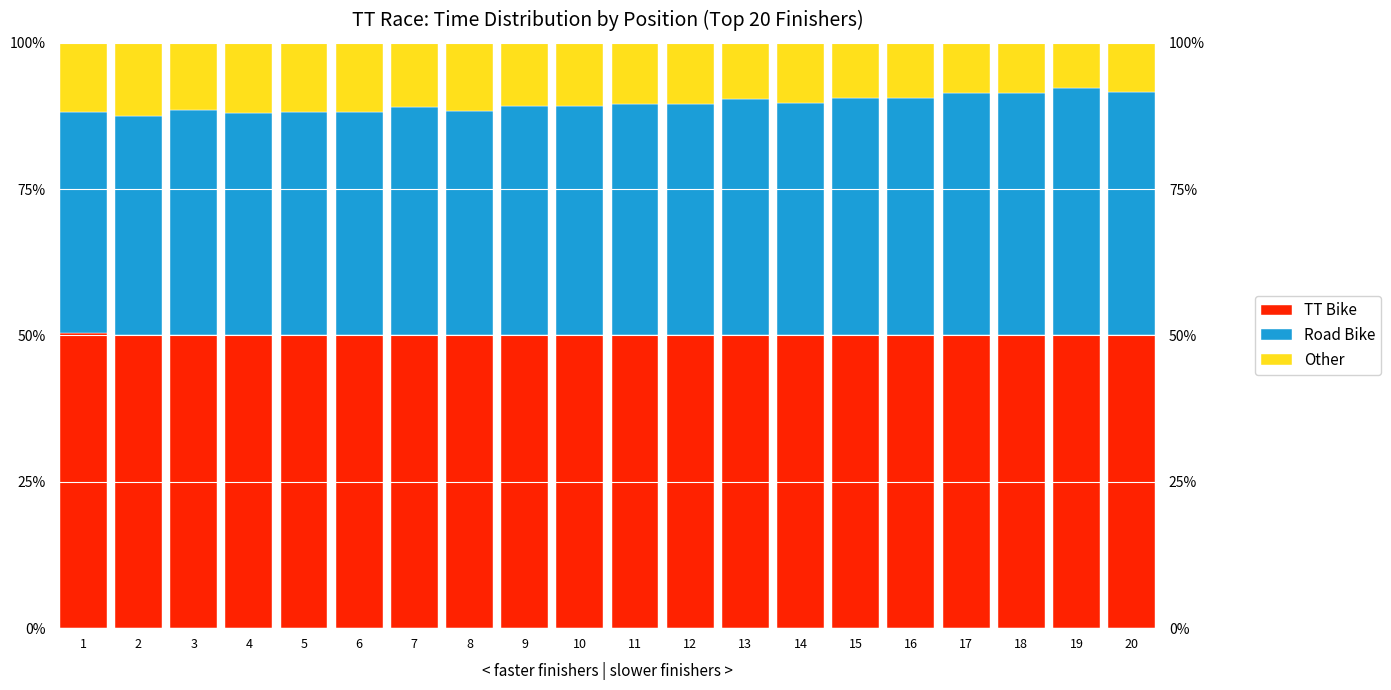

How many bars are there in each group?

3